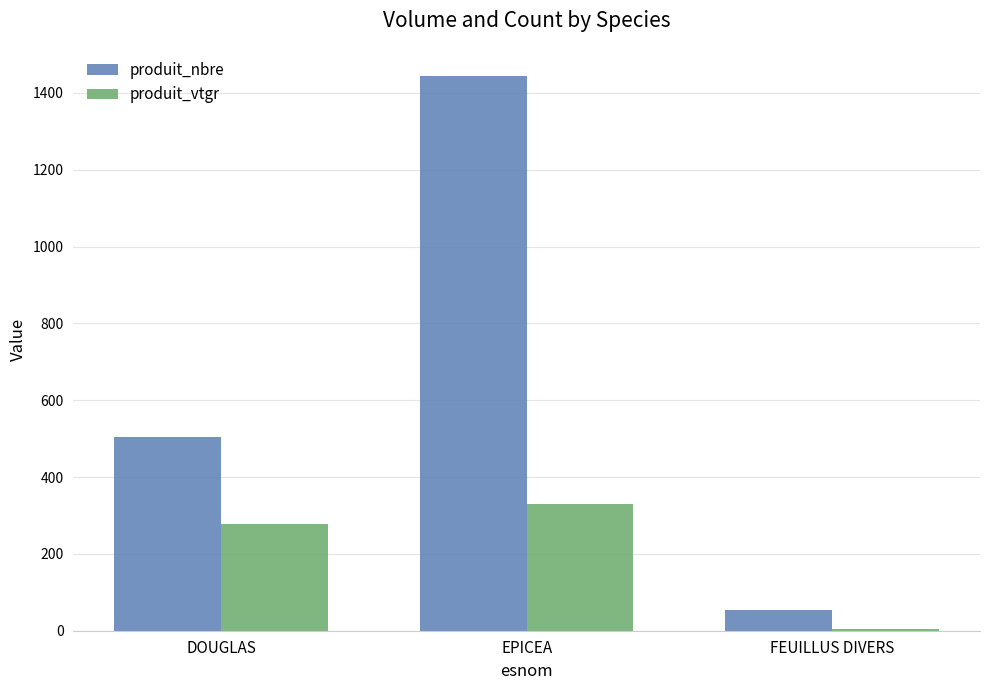

What is the difference between the highest and lowest values at EPICEA?

1116.4